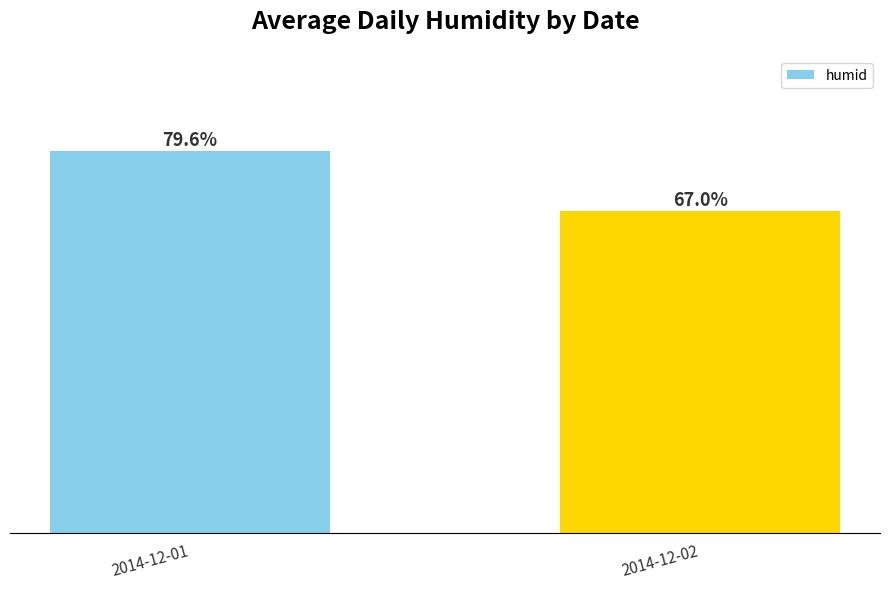

At which category does the chart reach its peak across all series?

2014-12-01